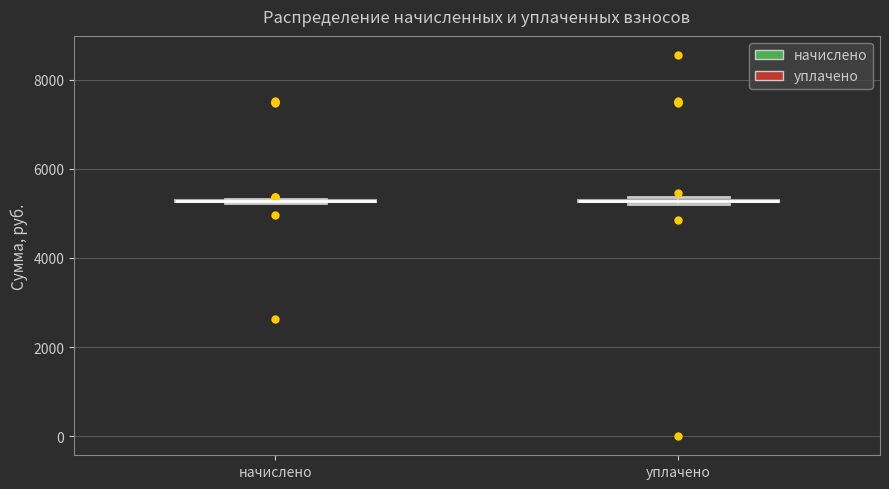

Where is the lower edge of the box for уплачено on the y-axis? The values are not printed on the chart, so give them approximately, as read against the axis.

5200